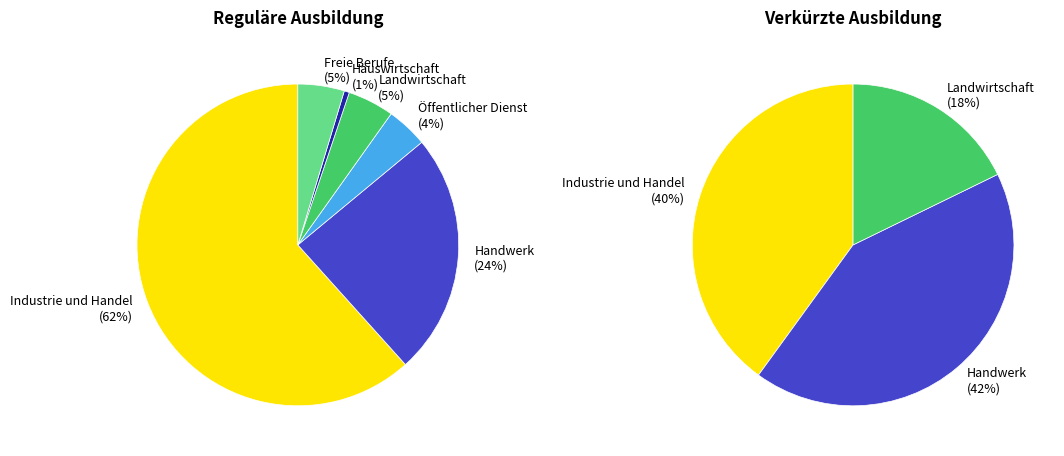

Does any single category account for the majority?

Yes